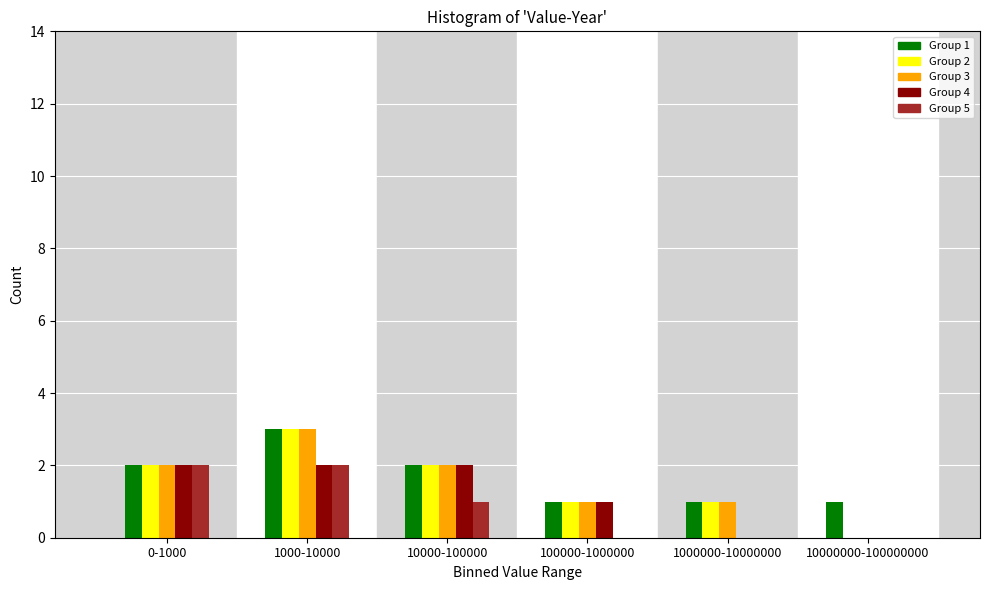

Reading left to right, what are all the values shown in this chart?

Group 1: 0-1000=2	1000-10000=3	10000-100000=2	100000-1000000=1	1000000-10000000=1	10000000-100000000=1
Group 2: 0-1000=2	1000-10000=3	10000-100000=2	100000-1000000=1	1000000-10000000=1	10000000-100000000=0
Group 3: 0-1000=2	1000-10000=3	10000-100000=2	100000-1000000=1	1000000-10000000=1	10000000-100000000=0
Group 4: 0-1000=2	1000-10000=2	10000-100000=2	100000-1000000=1	1000000-10000000=0	10000000-100000000=0
Group 5: 0-1000=2	1000-10000=2	10000-100000=1	100000-1000000=0	1000000-10000000=0	10000000-100000000=0